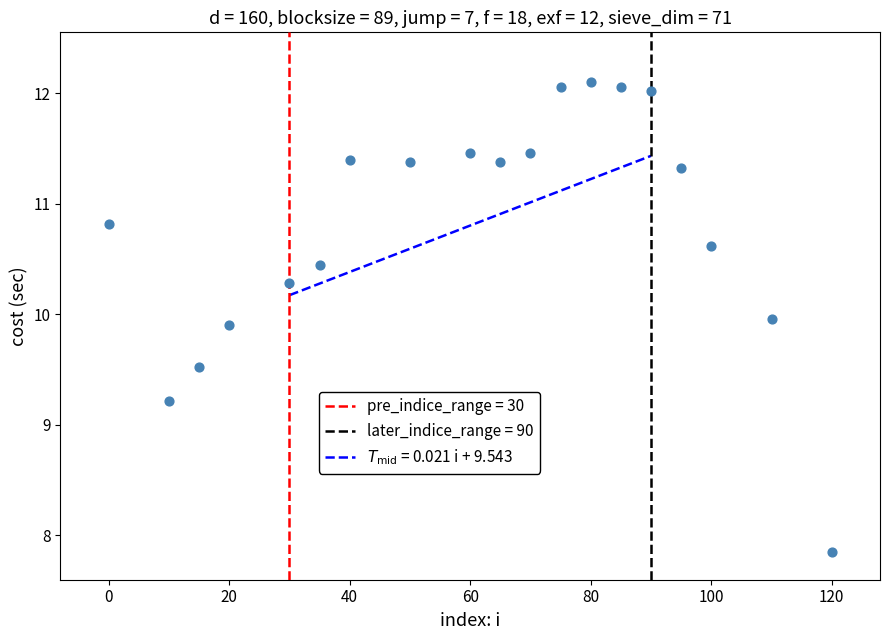

What Y value in the scatter plot is closest to 9?

9.2